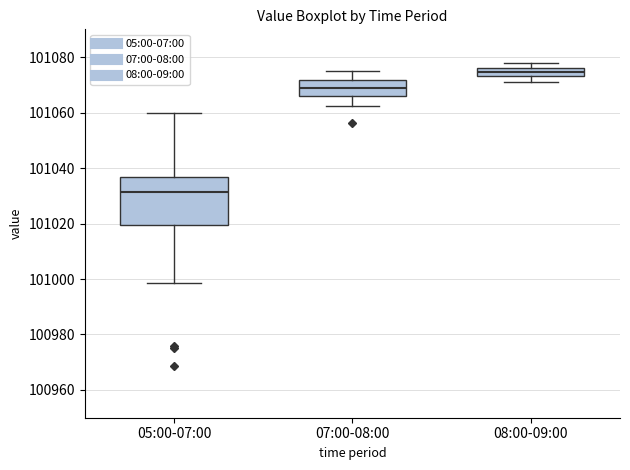

Reading left to right, transcribe this box plot: for each box, give where its median line is, the range the box spans, and where its two whiskers end, as read against the y-axis. The values are not printed on the chart, so give them approximately, as read against the axis.

05:00-07:00: median 101032, box 101020 to 101036, whiskers 100998 to 101060
07:00-08:00: median 101068, box 101066 to 101072, whiskers 101062 to 101076
08:00-09:00: median 101074 (inside the box), box 101074 to 101076, whiskers 101072 to 101078